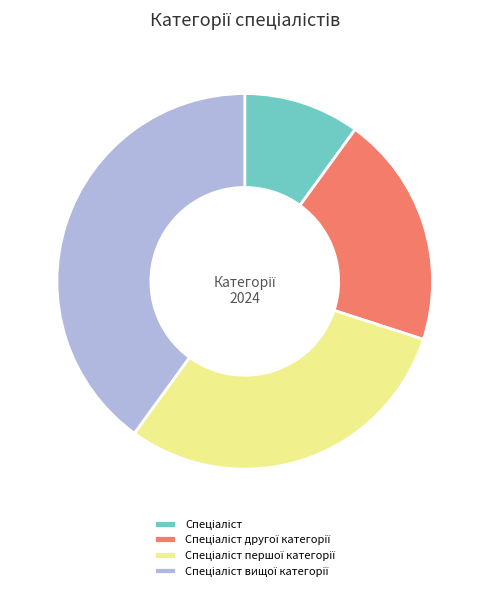

How many segments does this pie chart have?

4